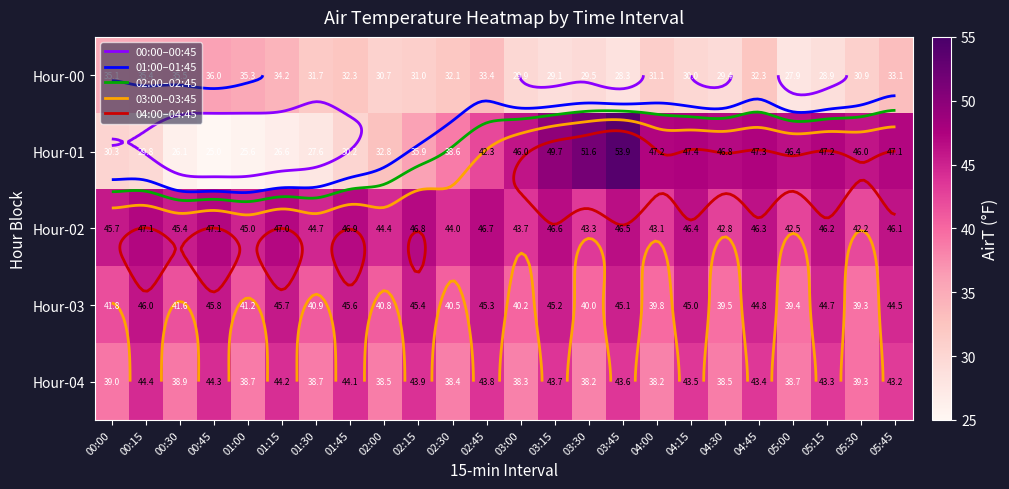

At which label does Hour-03 first exceed 44?

00:15